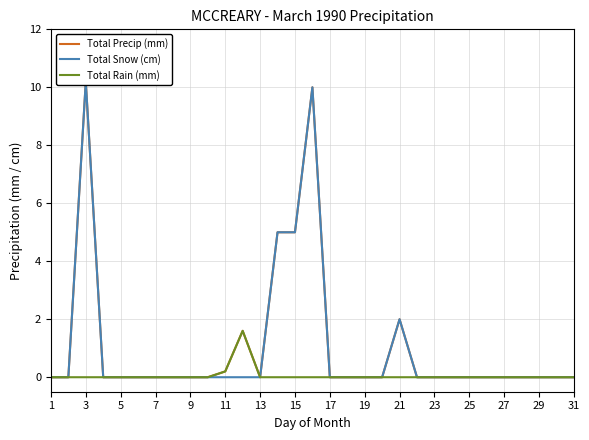

Is the value of Total Precip (mm) at 17 greater than the value of Total Snow (cm) at 3?

No